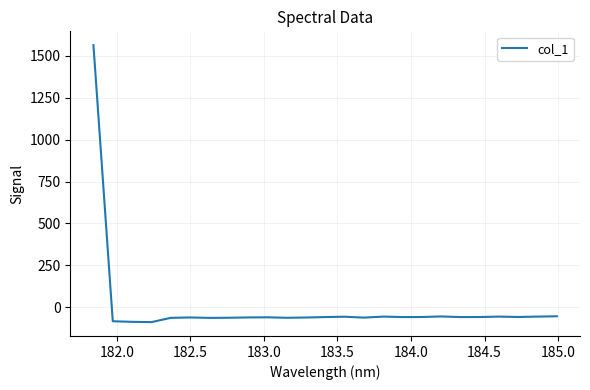

What is the difference between the maximum and minimum values?

1650.6